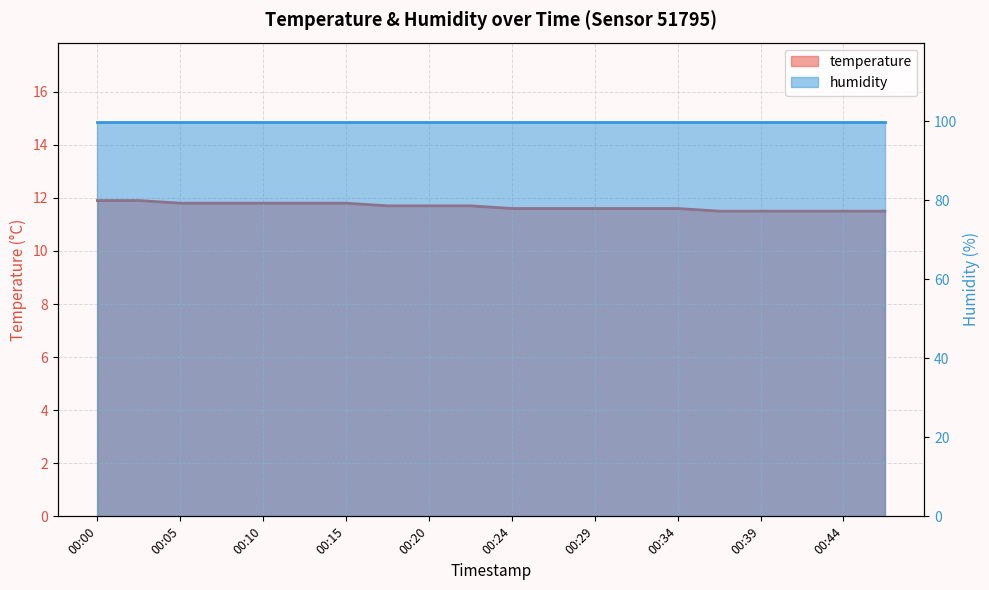

Count the values in the range 11 to 12.

20